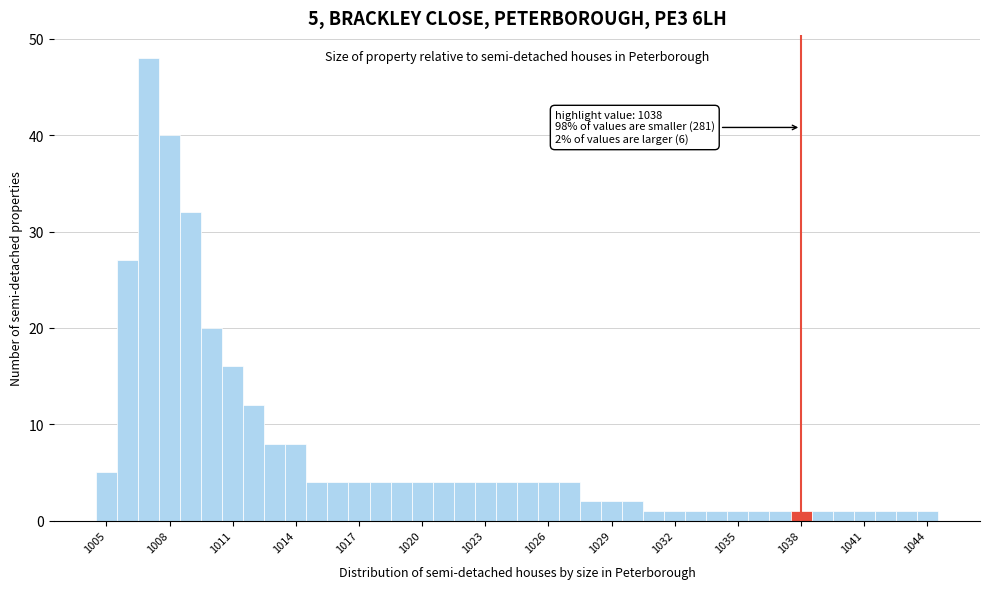

Read against the x-axis, roughly where is the centre of the tallest bar?

1007.0